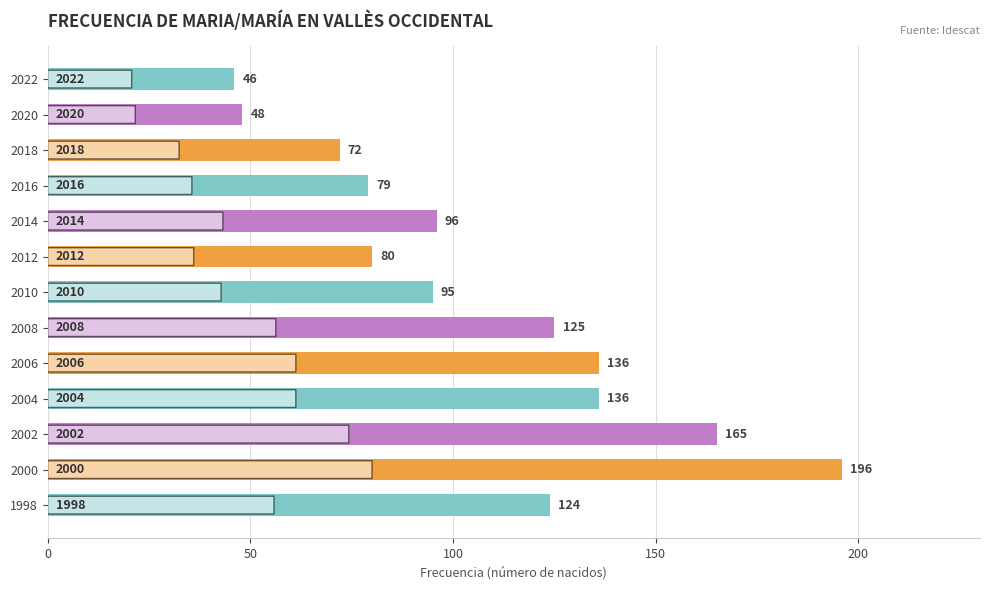

What is the difference between the maximum and minimum values?

150